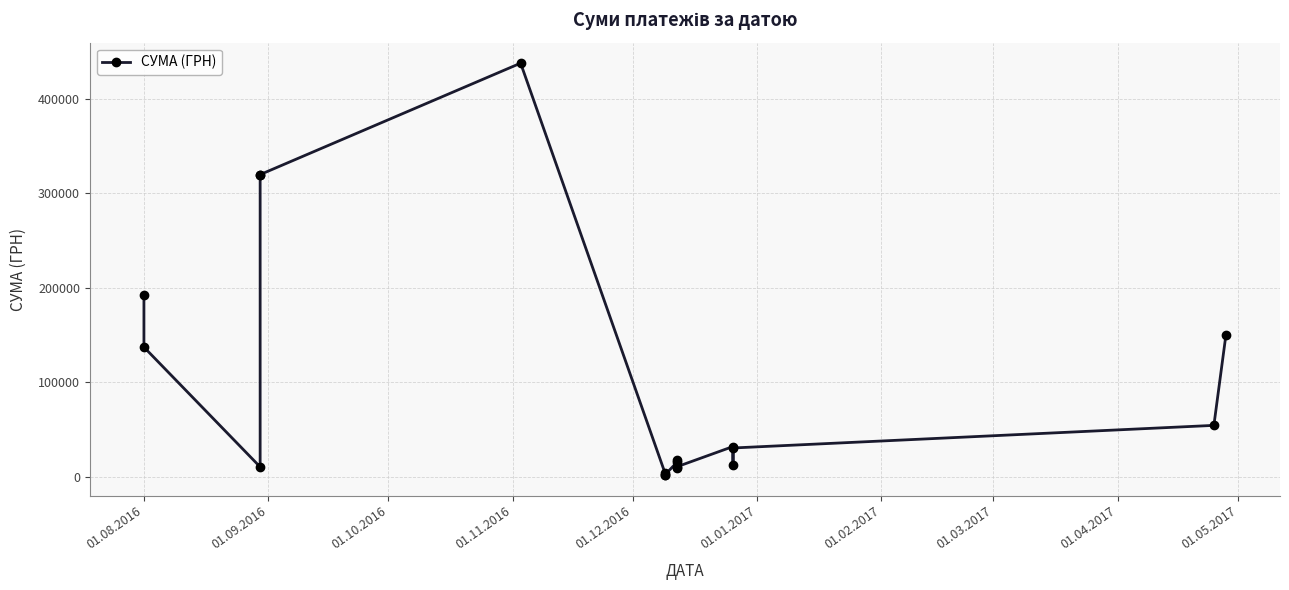

What is the smallest value displayed?

1680.0